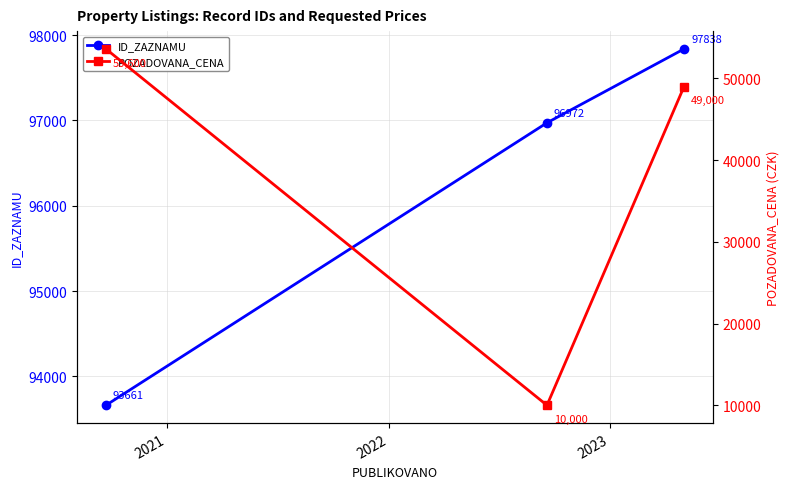

What is the sum of all ID_ZAZNAMU values?

288471